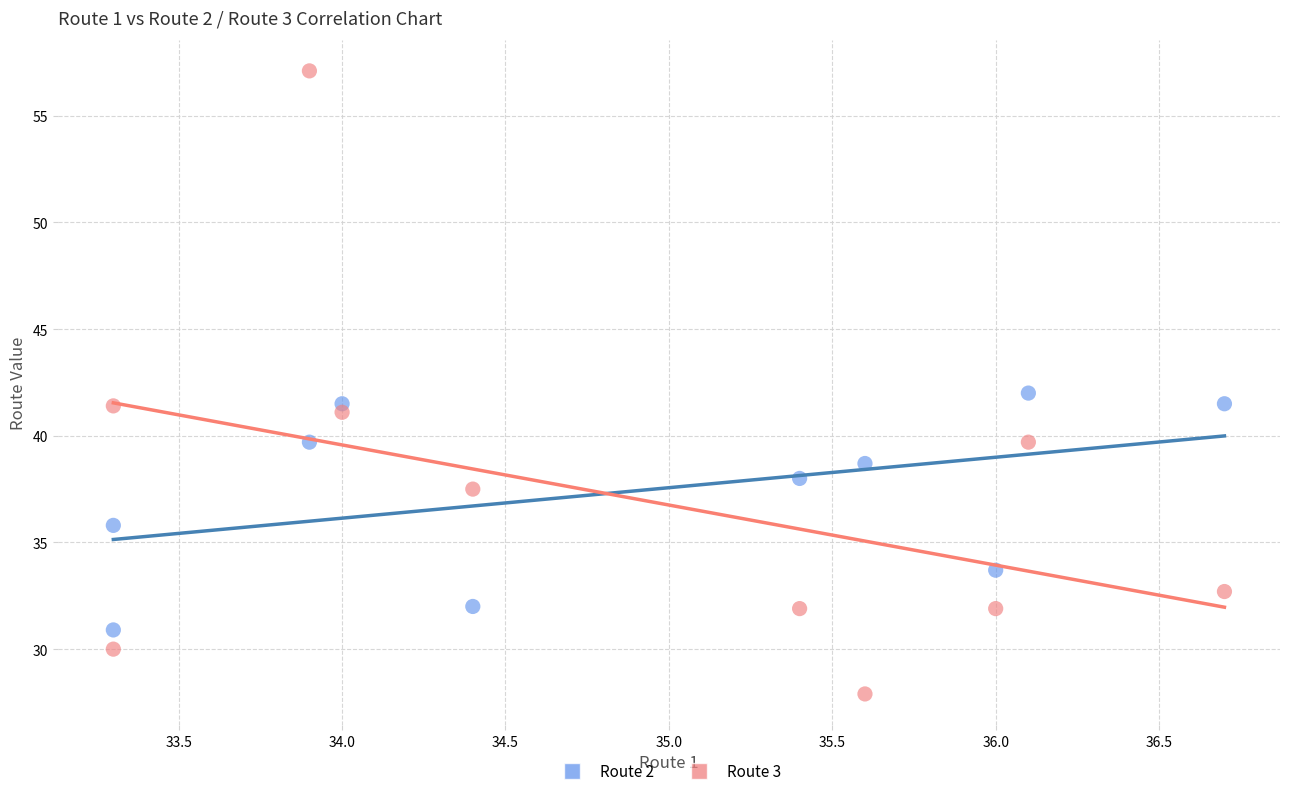

Which series has the widest spread of Y values?

Route 3